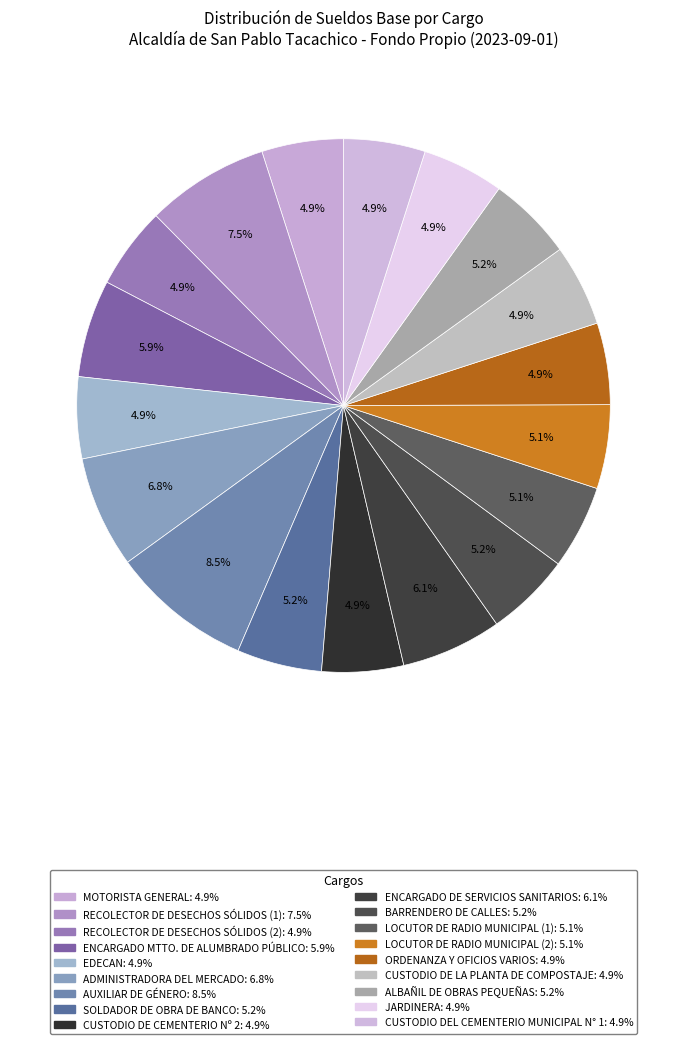

True or false: JARDINERA accounts for 1% of the total.

False